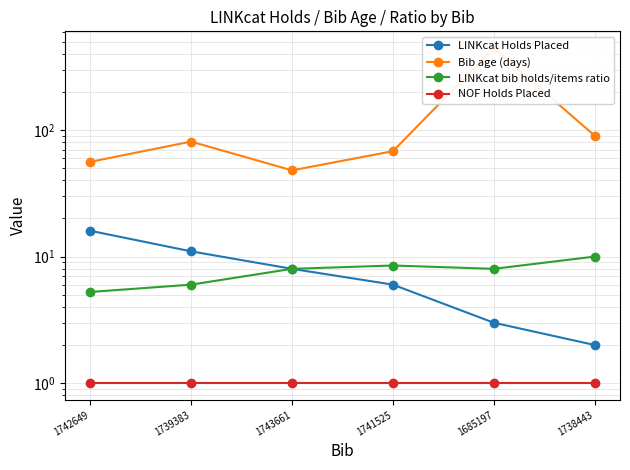

At 1738443, list the series in order from smallest to largest.

NOF Holds Placed, LINKcat Holds Placed, LINKcat bib holds/items ratio, Bib age (days)